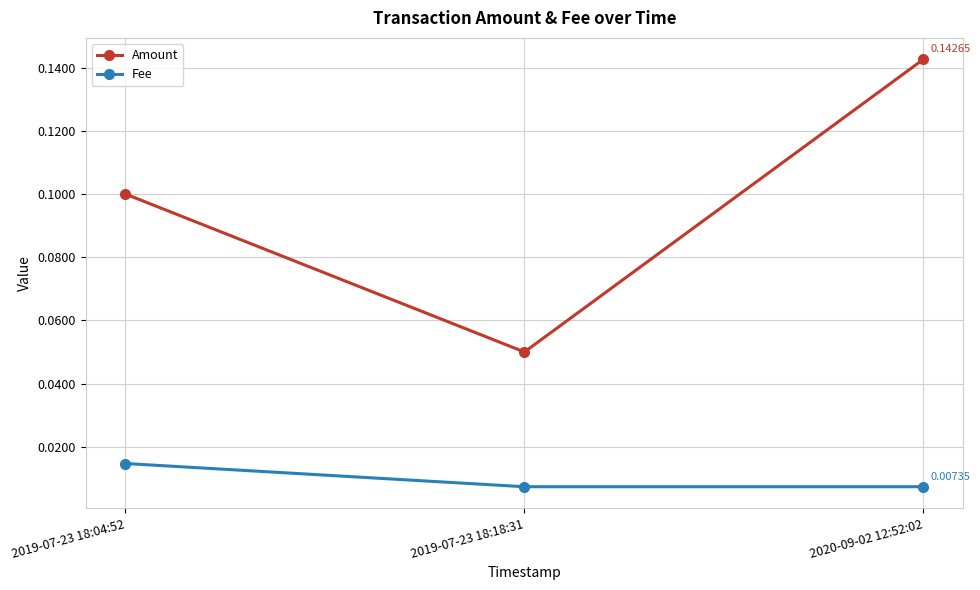

Between 2019-07-23 18:04:52 and 2020-09-02 12:52:02, which series saw the biggest shift?

Amount